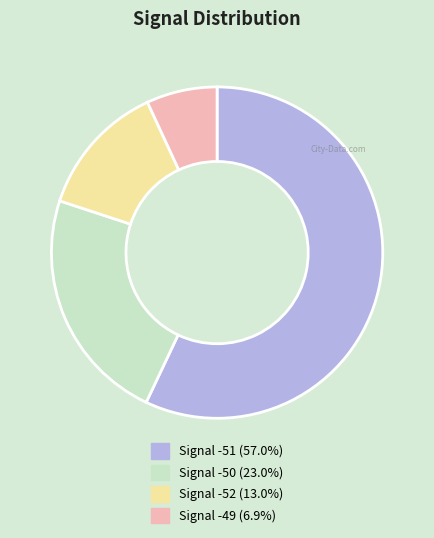

Approximately how many times larger is the value at Signal -51 (57.0%) compared to Signal -49 (6.9%)?

8.3